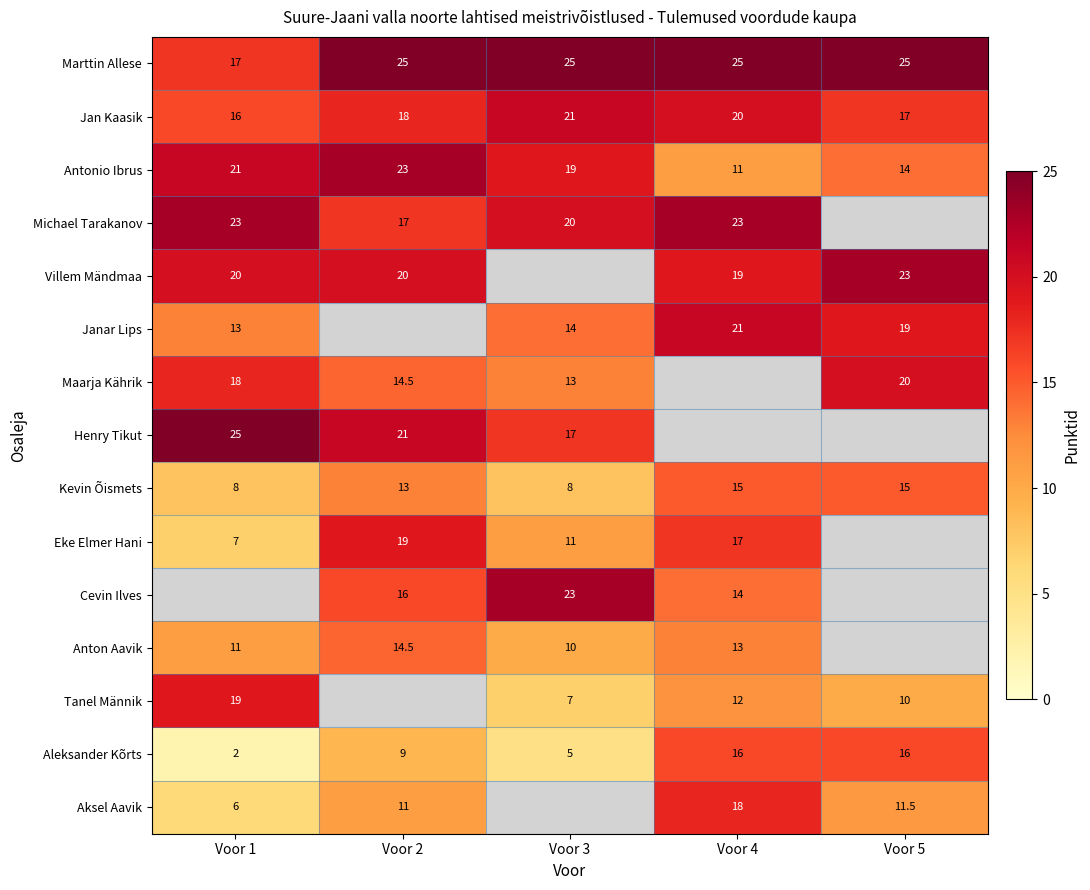

True or false: Anton Aavik has a value of 13.3 at Voor 3.

False